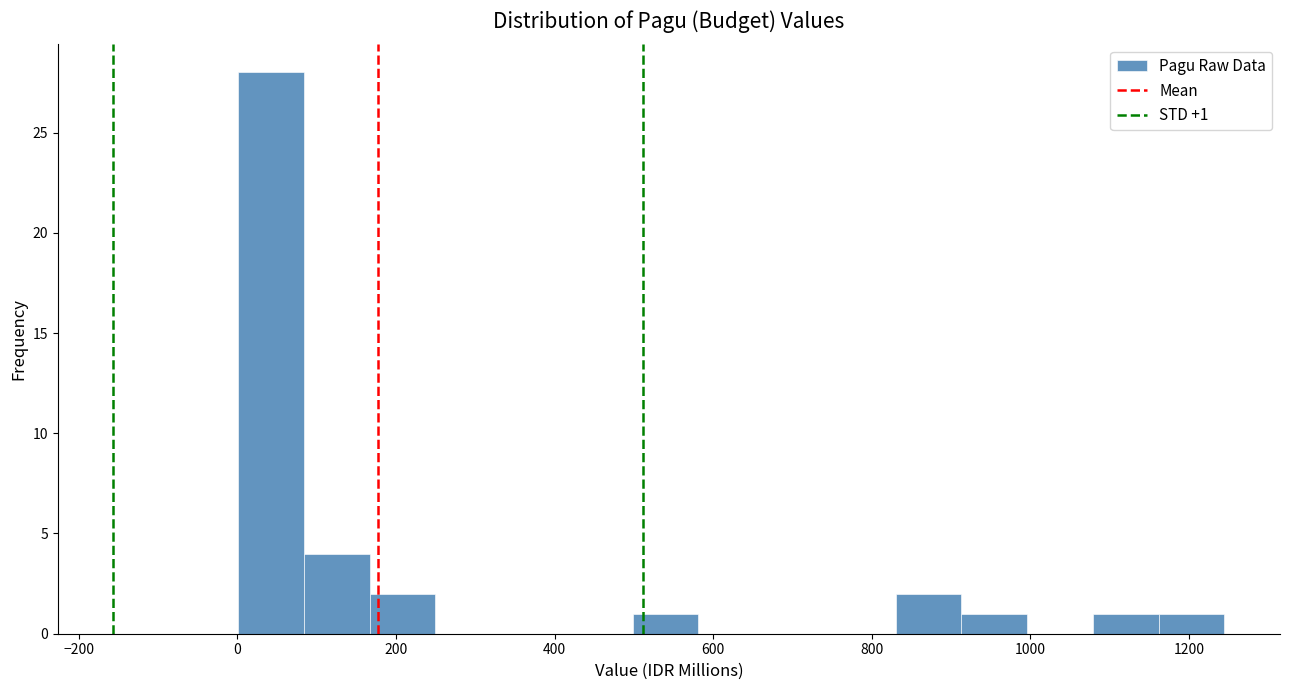

Which range on the x-axis has the tallest bar?

0 to 80